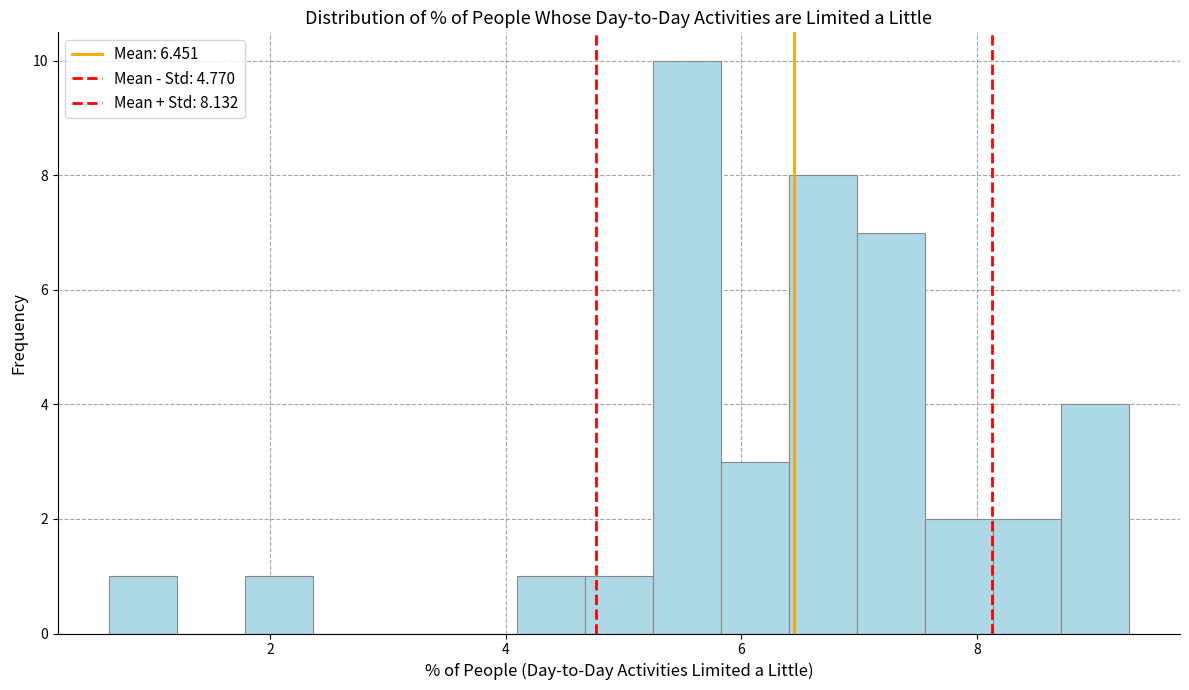

Read against the x-axis, roughly where is the centre of the tallest bar?

5.6